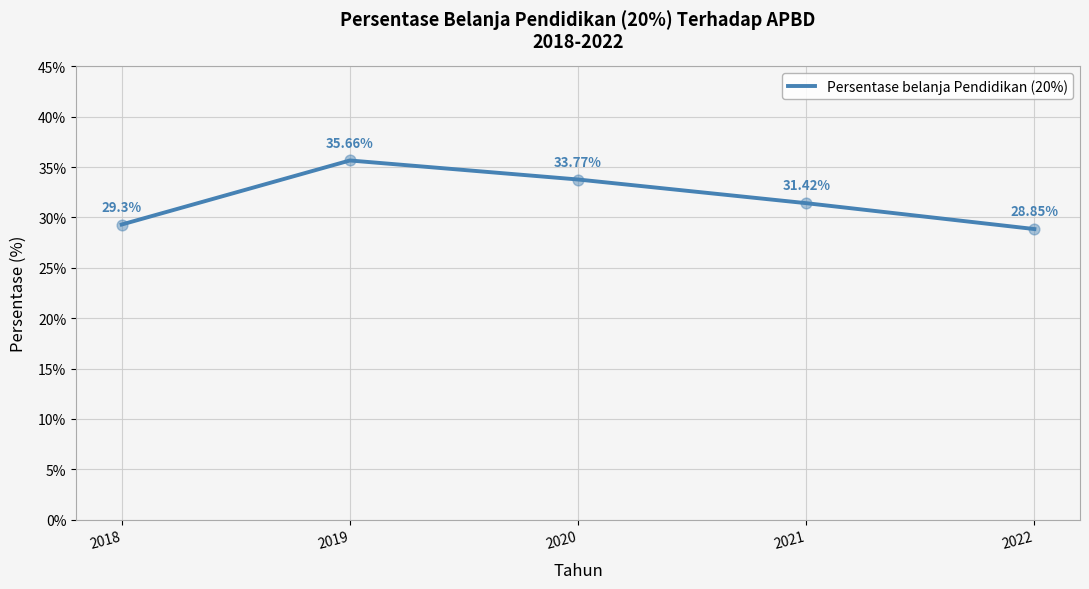

What is the change in value from 2018 to 2021?

+2.1